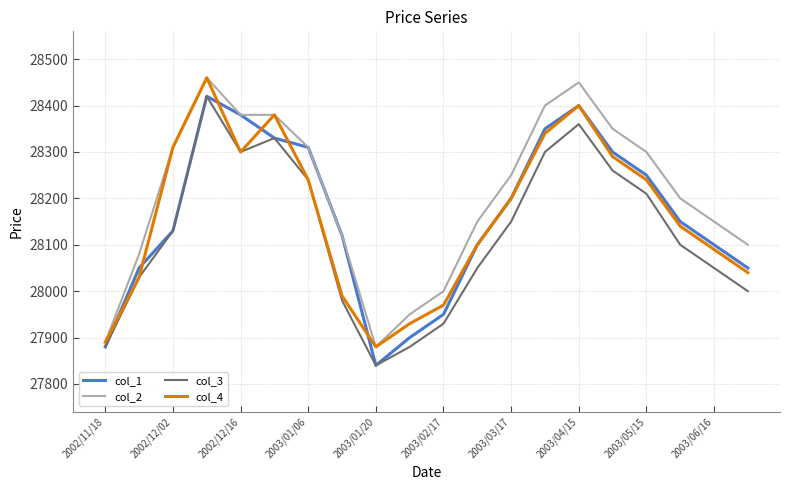

What is the highest value of the col_2 series?

28460